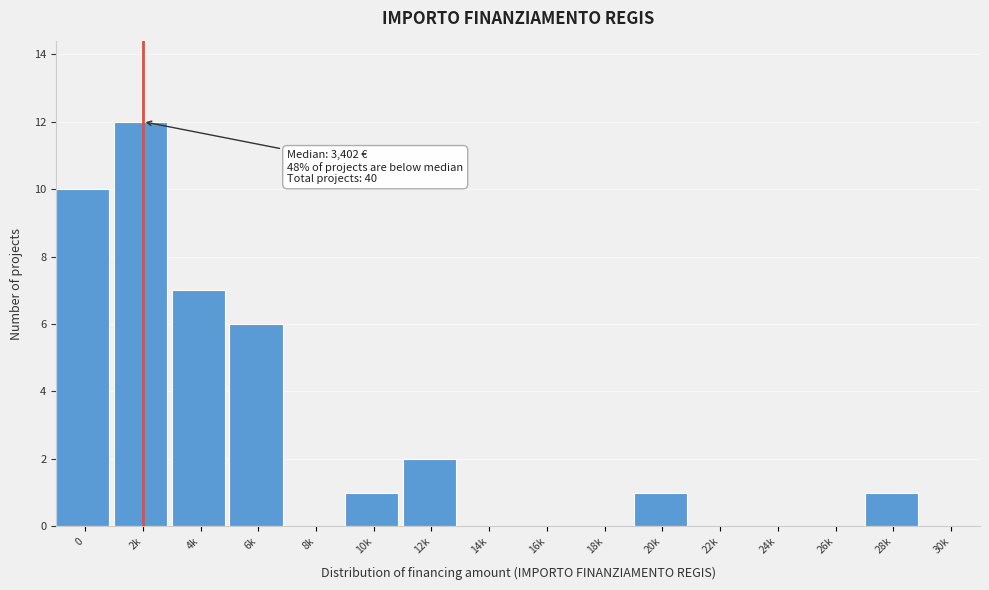

Reading right to left, list all the values displayed in this chart.

30k=0	28k=1	26k=0	24k=0	22k=0	20k=1	18k=0	16k=0	14k=0	12k=2	10k=1	8k=0	6k=6	4k=7	2k=12	0=10